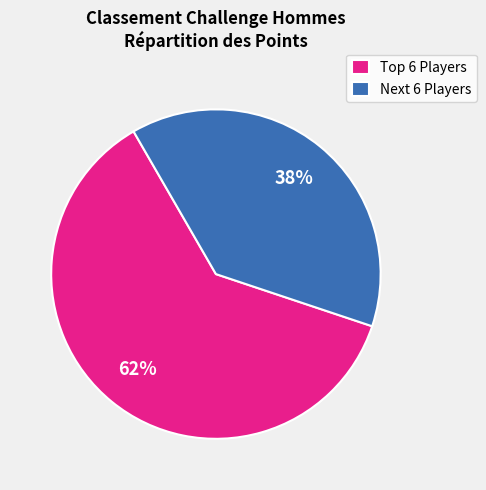

To the nearest percent, what percentage of the pie is Next 6 Players?

38%